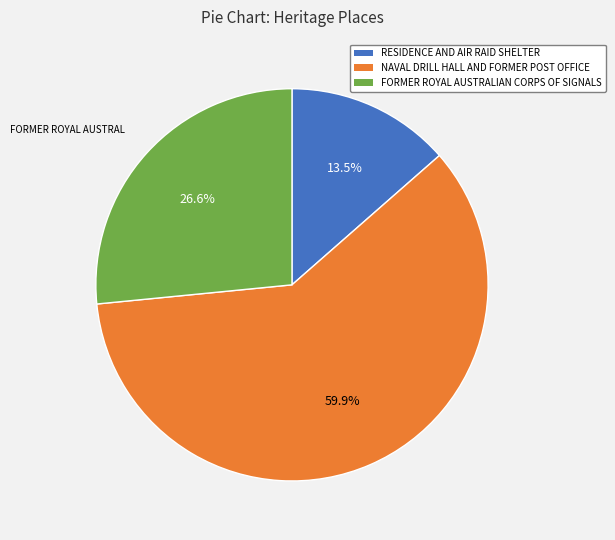

Which category accounts for the majority?

NAVAL DRILL HALL AND FORMER POST OFFICE